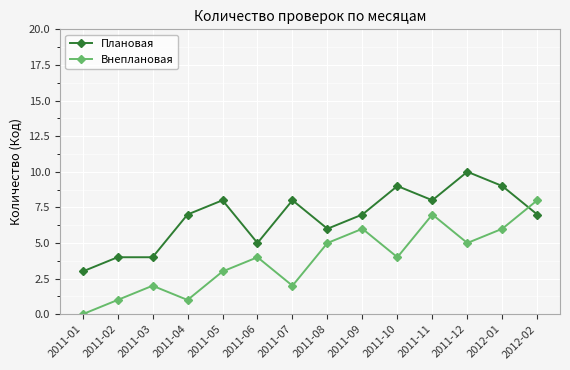

In Внеплановая, how many points are higher than both neighbors (excluding endpoints)?

4